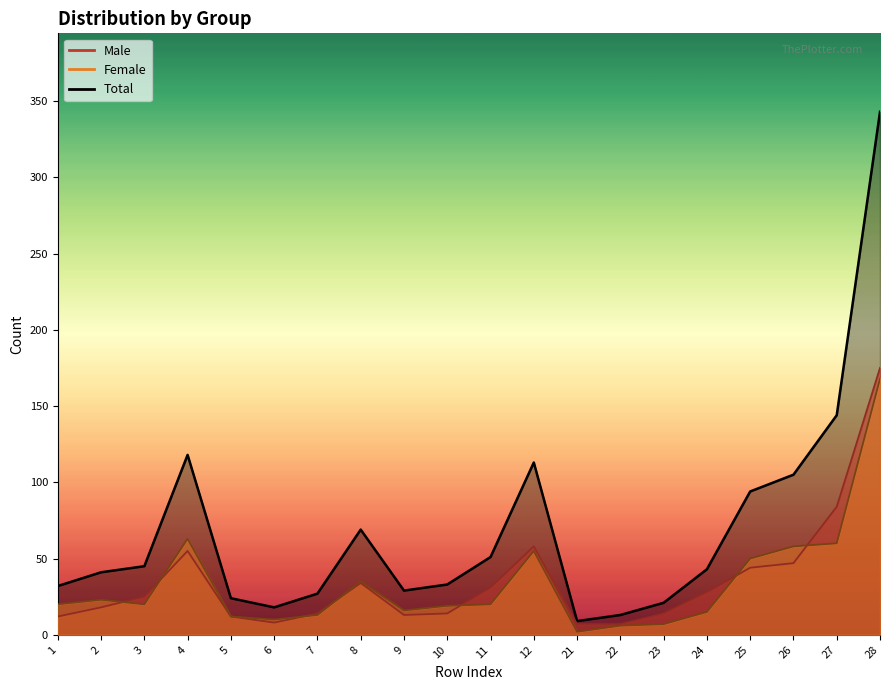

At which label is Male closest to 91?

27